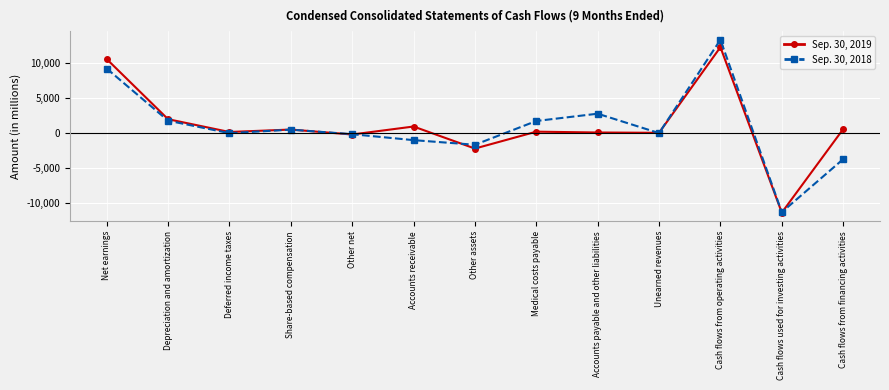

True or false: Sep. 30, 2019 and Sep. 30, 2018 intersect in this chart.

True